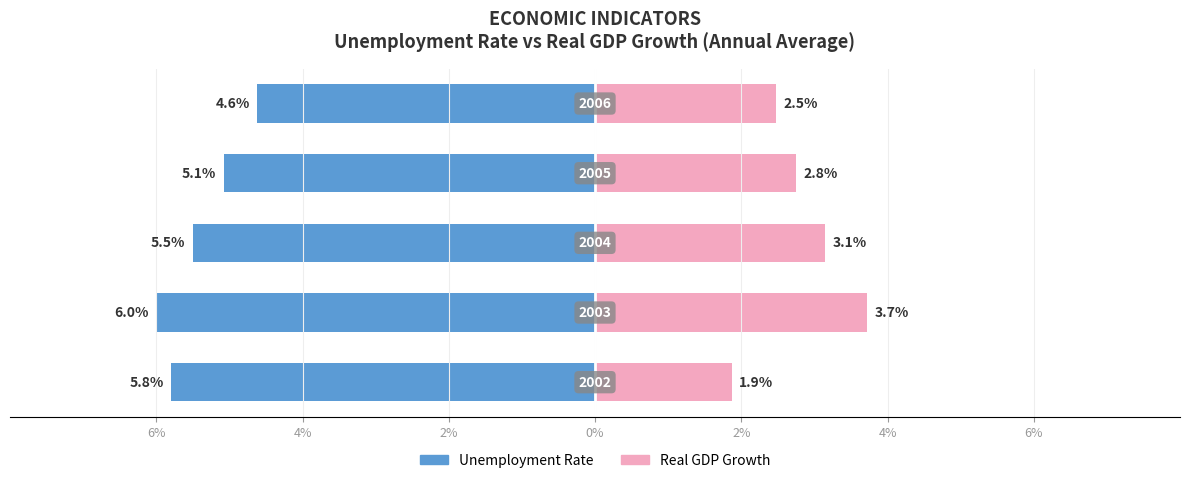

At 4%, list the series in order from smallest to largest.

Unemployment Rate, Real GDP Growth